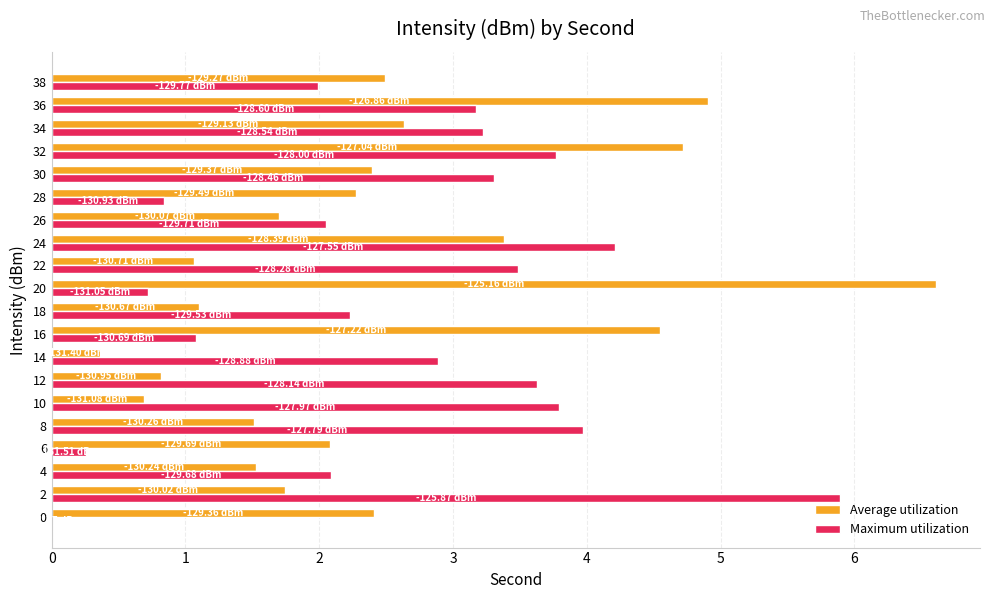

How many data points in Maximum utilization are above 3?

10